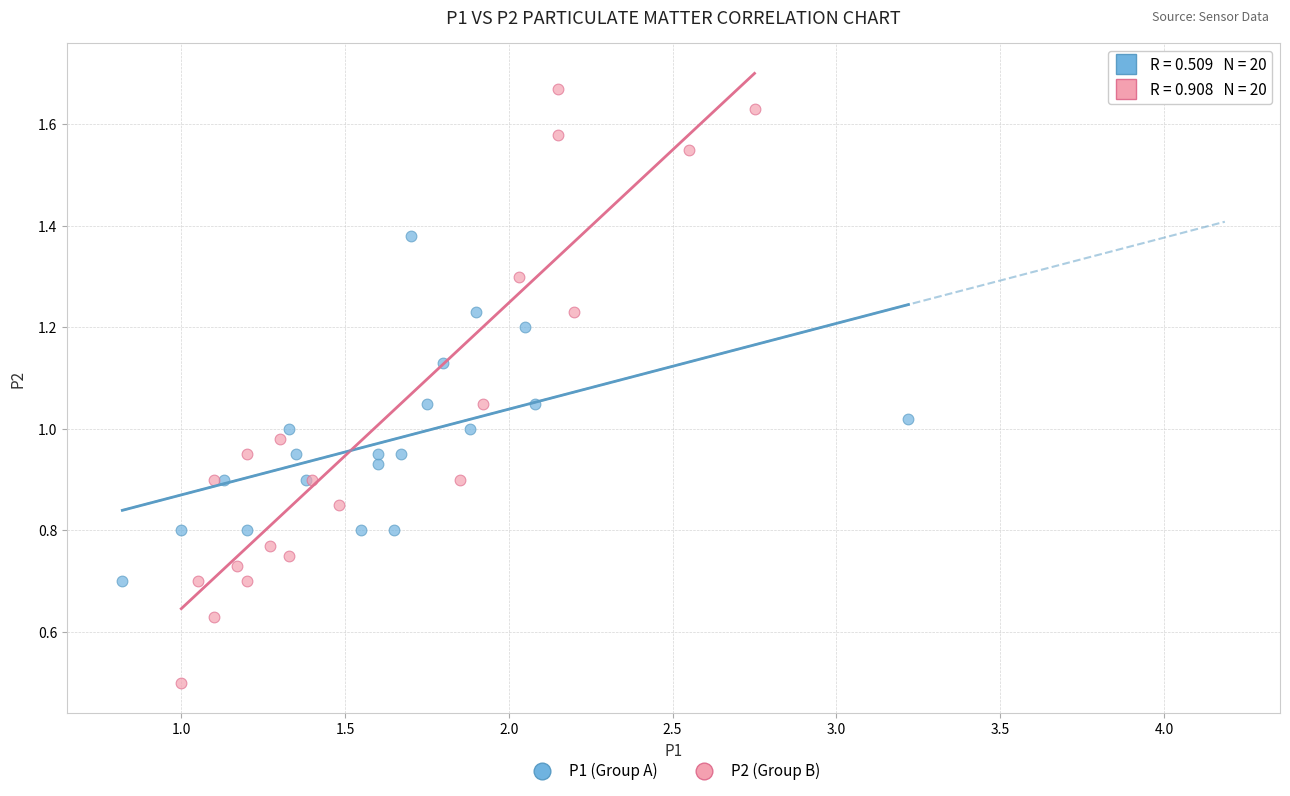

Which series has the largest Y range (max minus min)?

P2 (Group B)